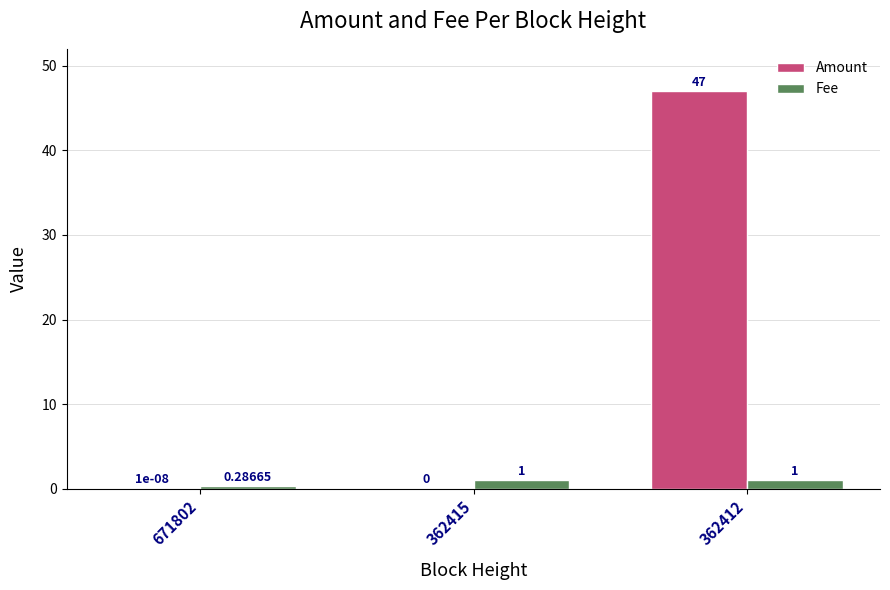

Which series changed the most between 671802 and 362415?

Fee